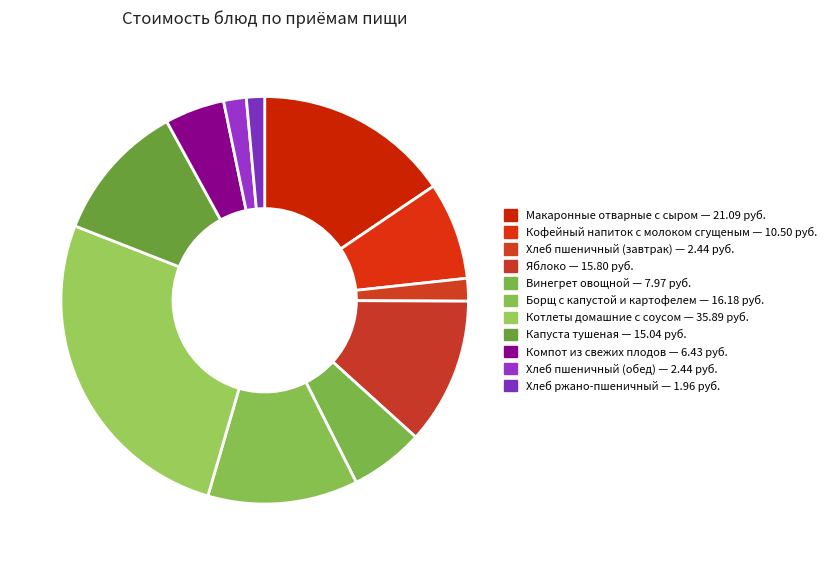

Which slice is the smallest?

Хлеб ржано-пшеничный